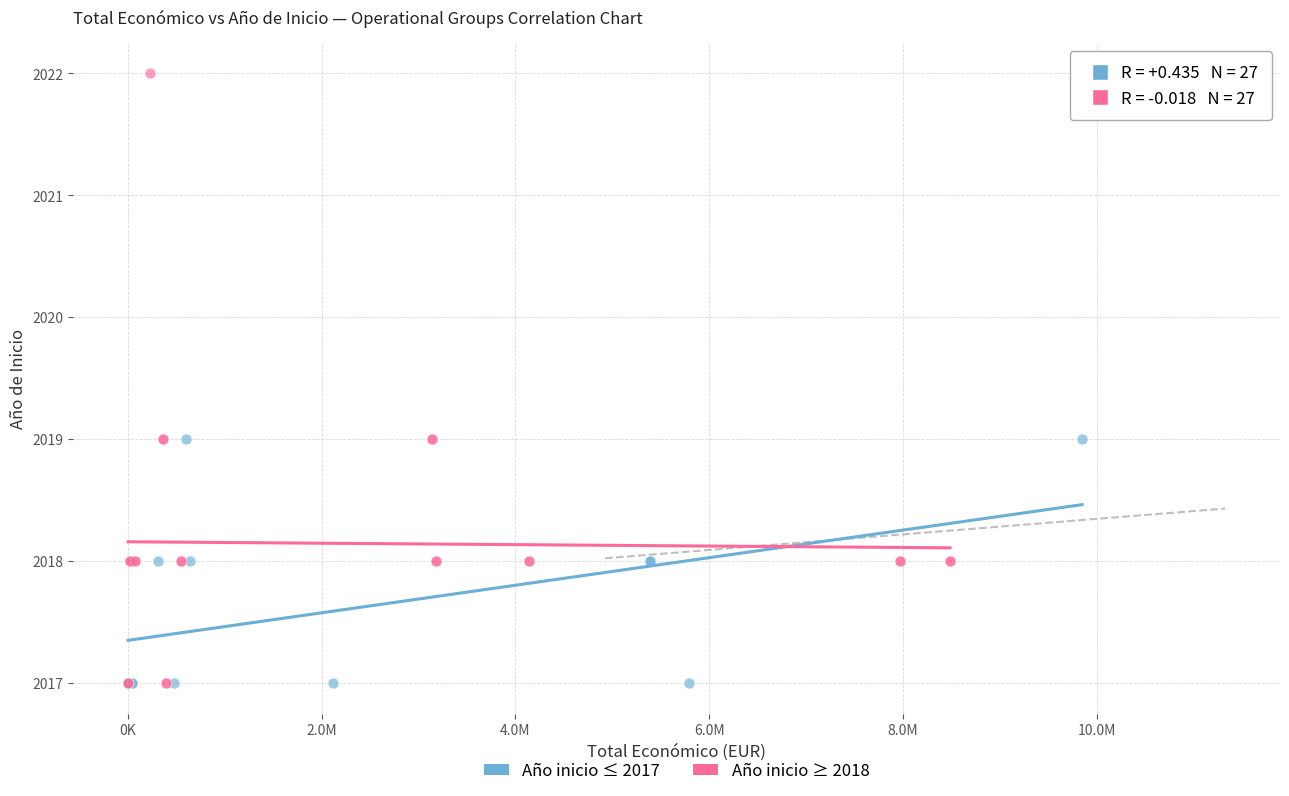

Which series reaches the maximum Y coordinate?

Año inicio ≥ 2018